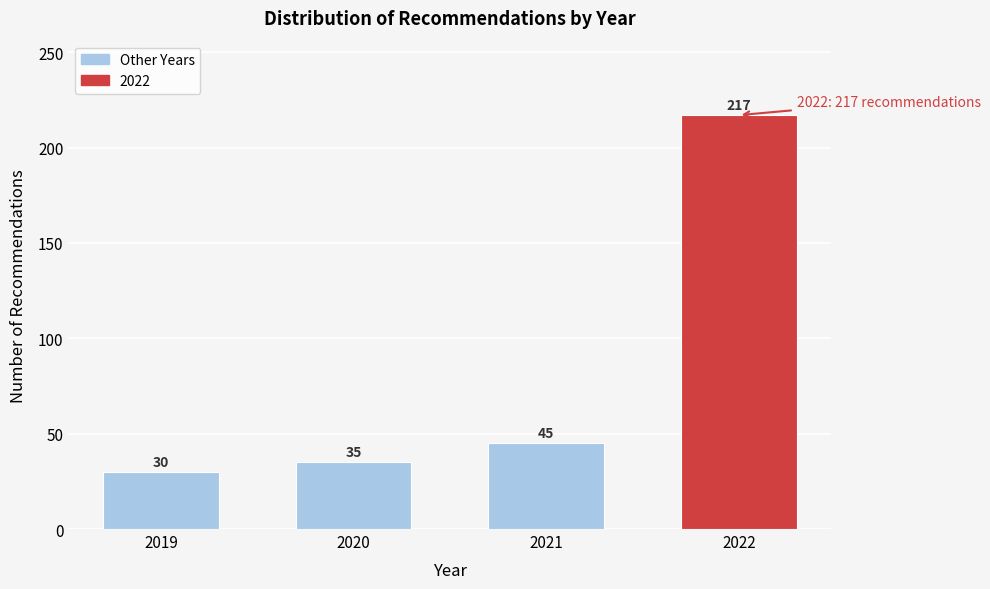

Reading right to left, transcribe all the data shown in this chart.

2022=217	2021=45	2020=35	2019=30